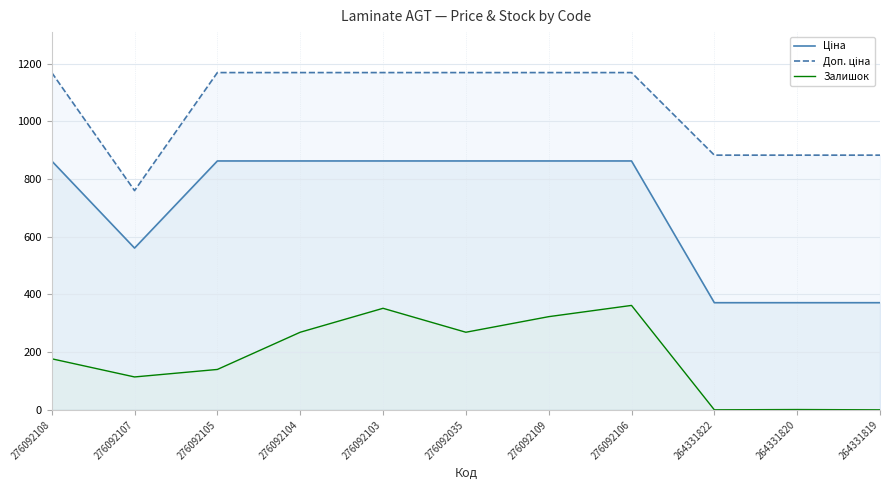

What is the sum of the Доп. ціна values at 264331819 and 276092104?

2052.2